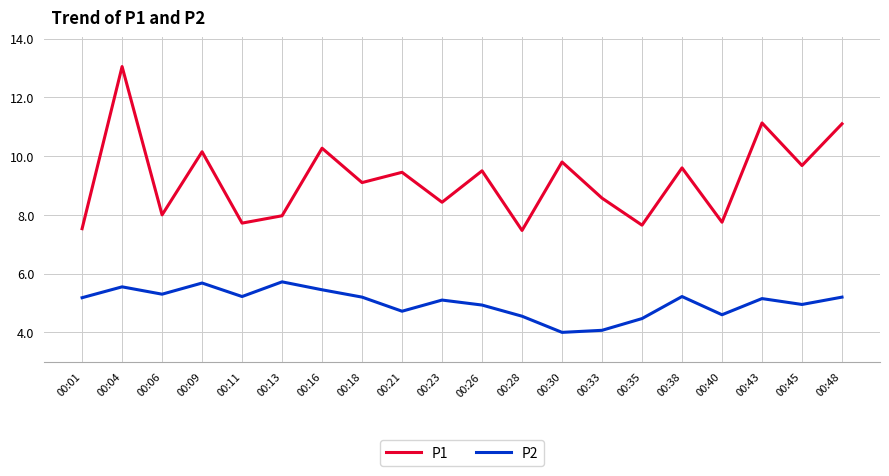

Which series changed the most between 00:21 and 00:35?

P1